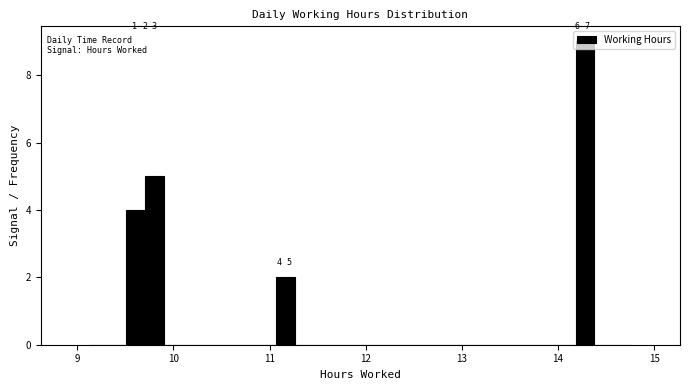

Around what value on the x-axis is the tallest bar? Give the approximate position of its centre, as read against the axis.

14.3